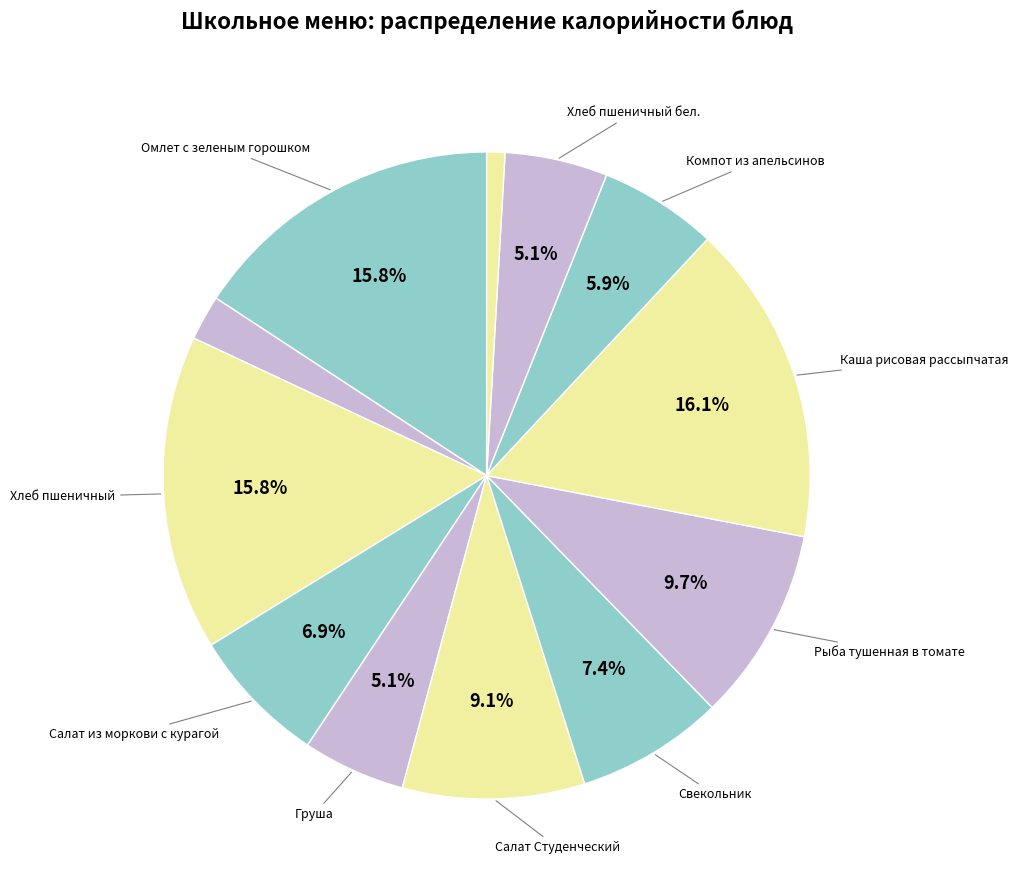

Is there a majority slice in this chart?

No